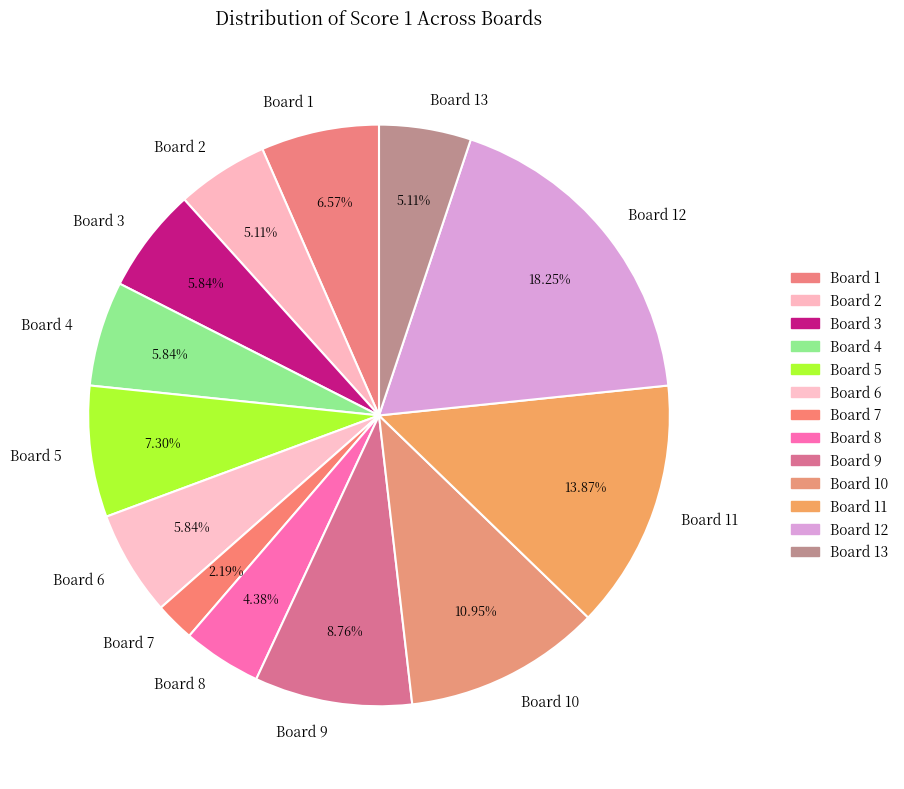

Does Board 13 represent more than half of the total?

No